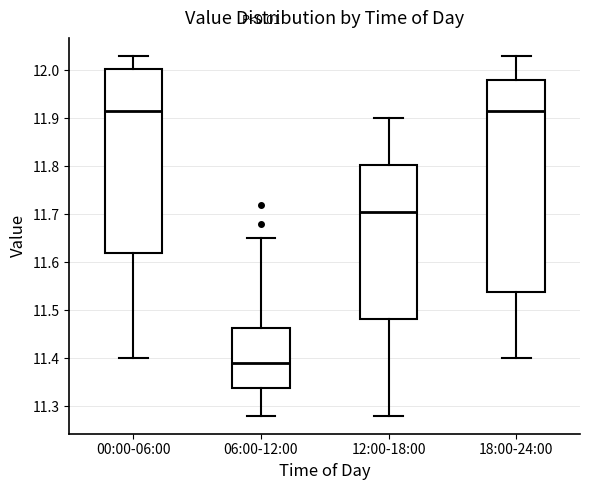

Reading left to right, transcribe this box plot: for each box, give where its median line is, the range the box spans, and where its two whiskers end, as read against the y-axis. The values are not printed on the chart, so give them approximately, as read against the axis.

00:00-06:00: median 11.92, box 11.62 to 12.00, whiskers 11.40 to 12.03
06:00-12:00: median 11.39, box 11.34 to 11.46, whiskers 11.28 to 11.65
12:00-18:00: median 11.71, box 11.48 to 11.80, whiskers 11.28 to 11.90
18:00-24:00: median 11.92, box 11.54 to 11.98, whiskers 11.40 to 12.03